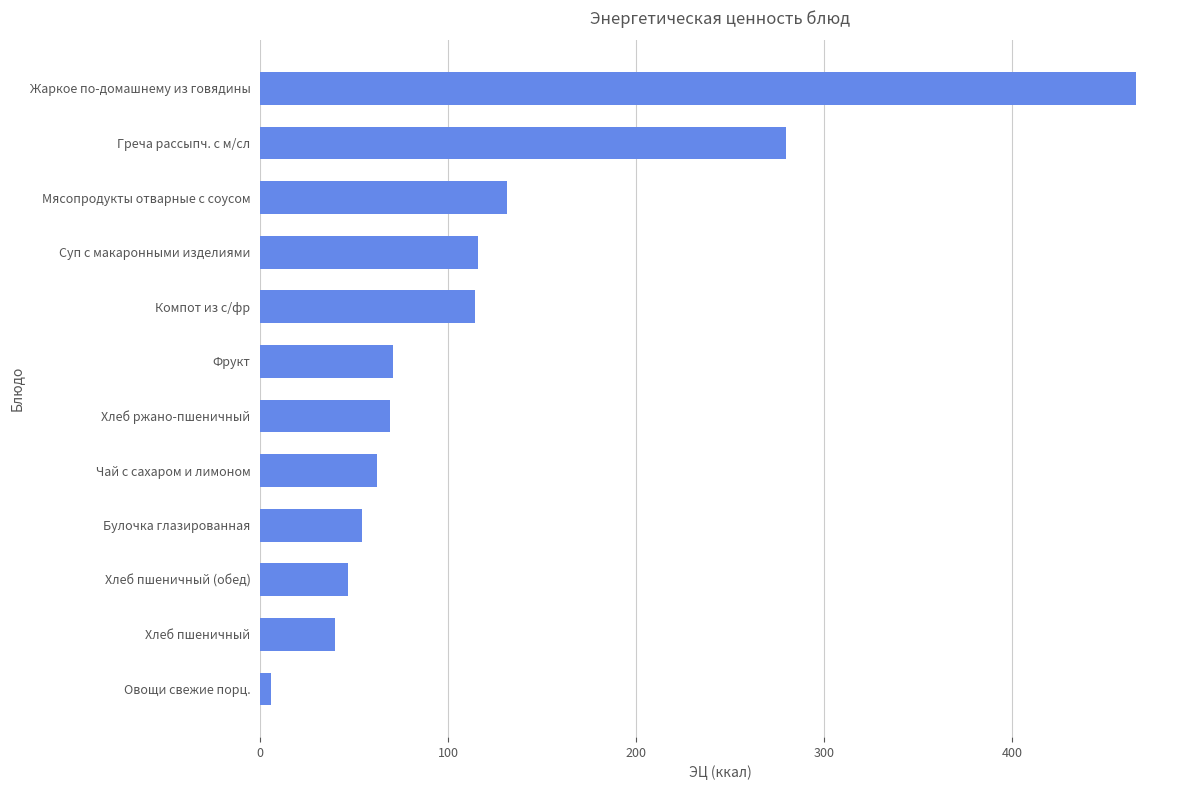

Between Булочка глазированная and Мясопродукты отварные с соусом, which is larger?

Мясопродукты отварные с соусом